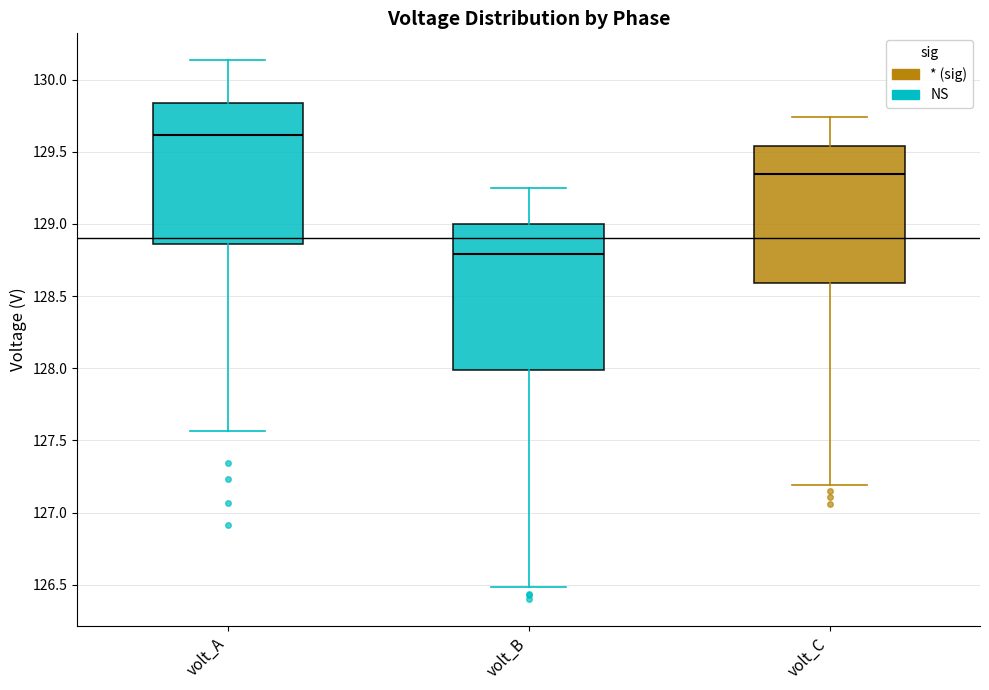

Which box's median line is the highest?

volt_A